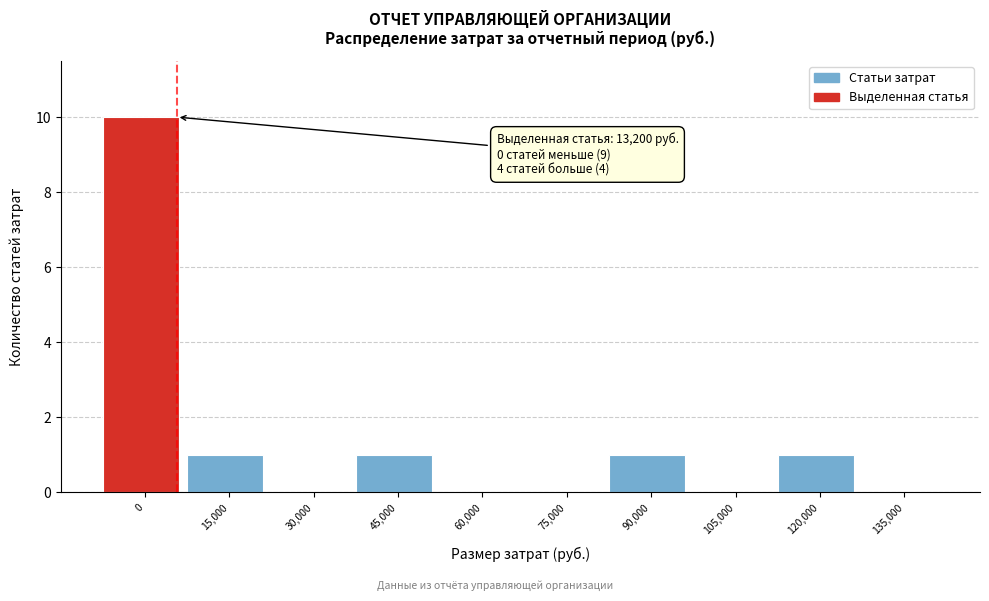

Reading left to right, transcribe all the data shown in this chart.

0=10	15,000=1	30,000=0	45,000=1	60,000=0	75,000=0	90,000=1	105,000=0	120,000=1	135,000=0